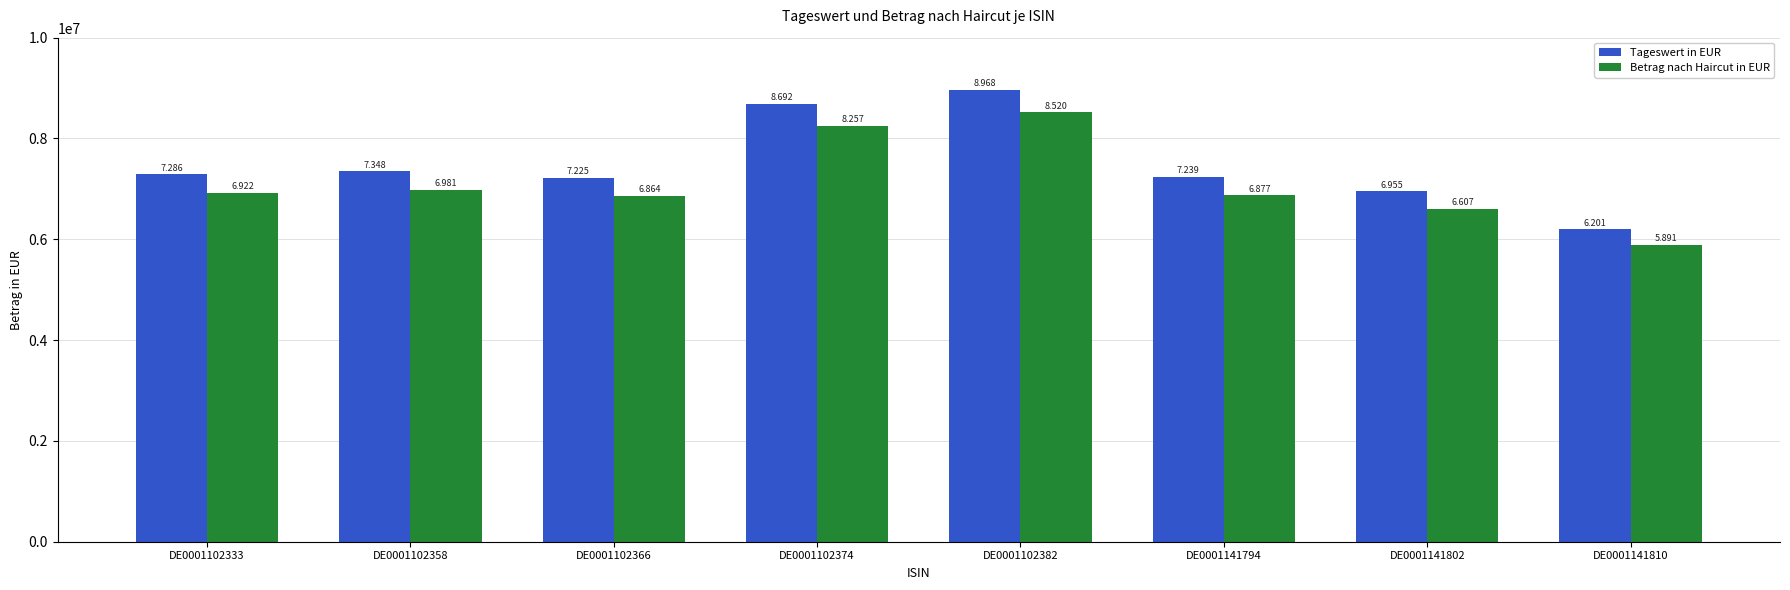

Is the value of Betrag nach Haircut in EUR at DE0001141802 greater than the value of Tageswert in EUR at DE0001102382?

No